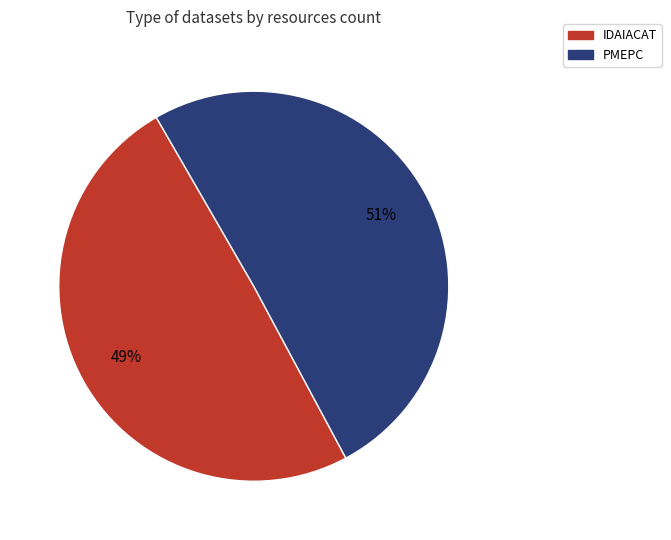

What is the smallest slice in the pie chart?

IDAIACAT